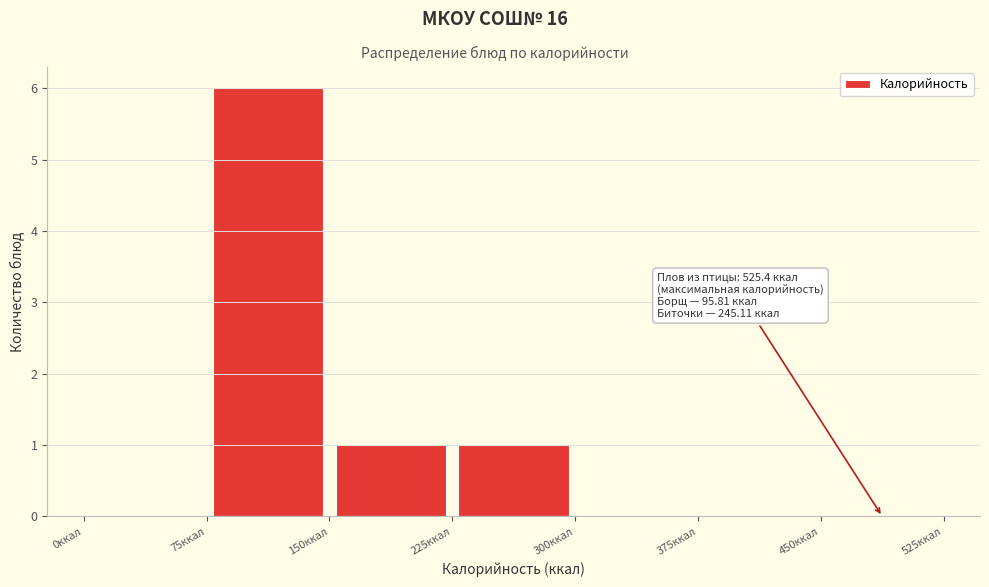

Which range on the x-axis has the tallest bar?

75 to 150